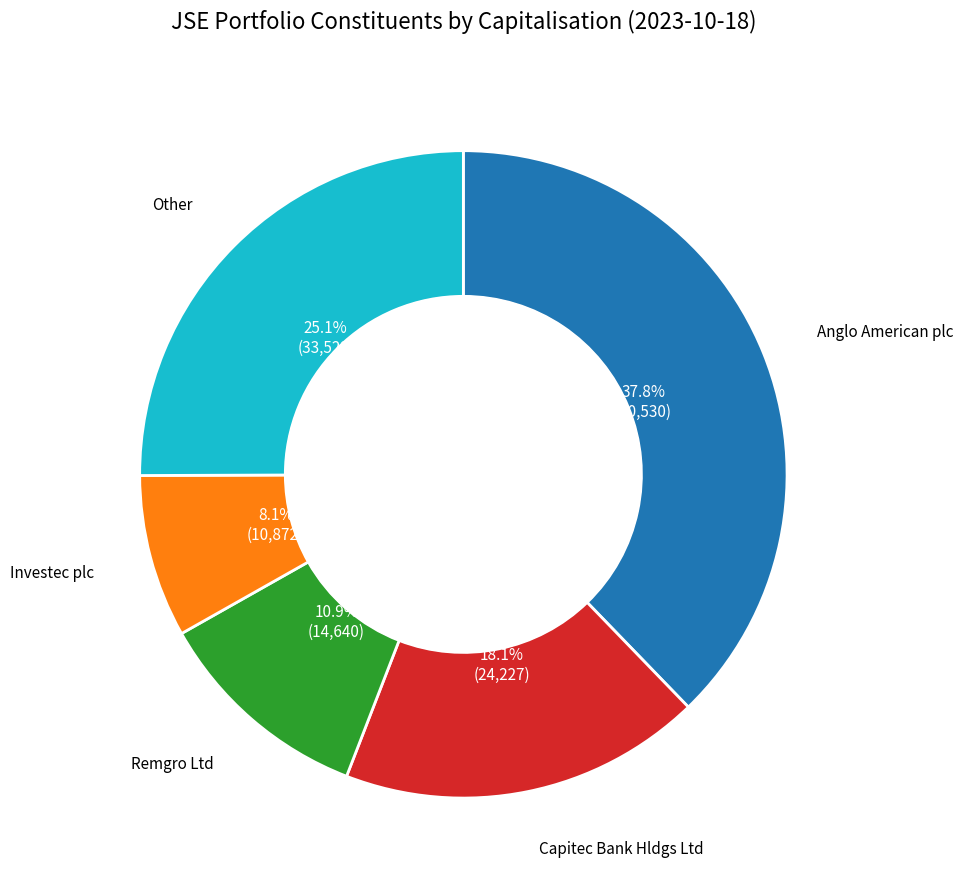

How many slices are in this pie chart?

5